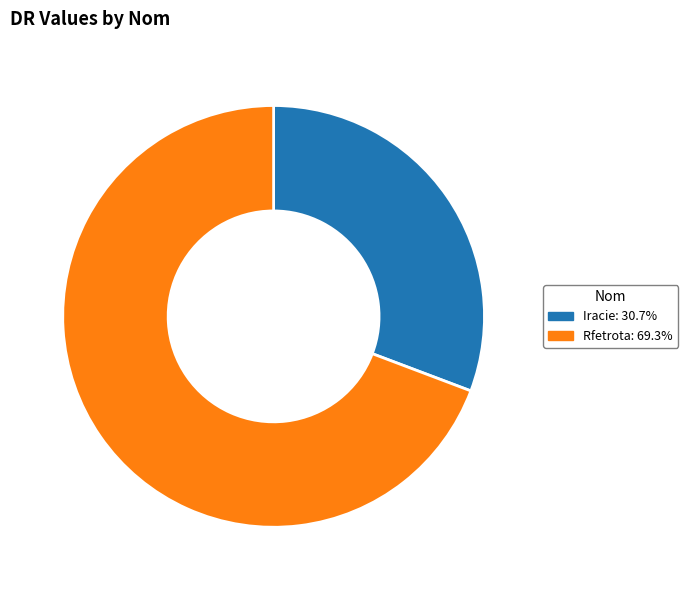

What is the ratio of the value at Rfetrota to the value at Iracie?

2.3